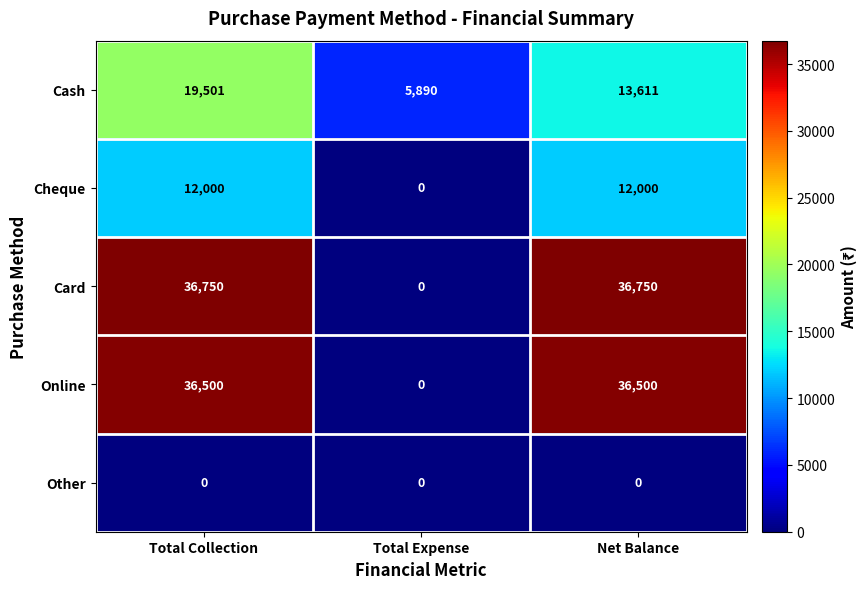

What is the difference between the highest and lowest values at Total Collection?

36750